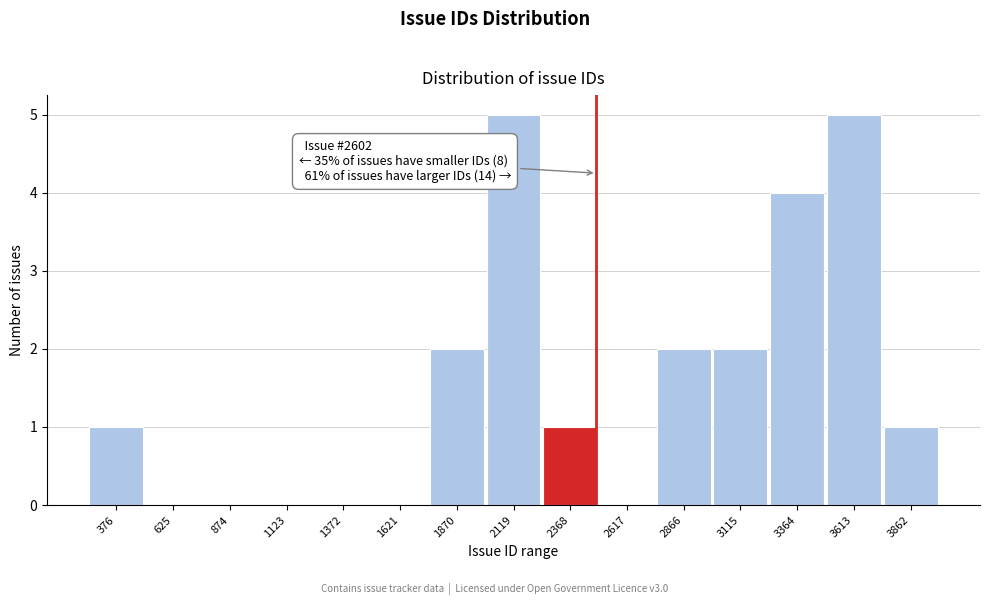

Reading left to right, list all the values displayed in this chart.

376=1	625=0	874=0	1123=0	1372=0	1621=0	1870=2	2119=5	2368=1	2617=0	2866=2	3115=2	3364=4	3613=5	3862=1